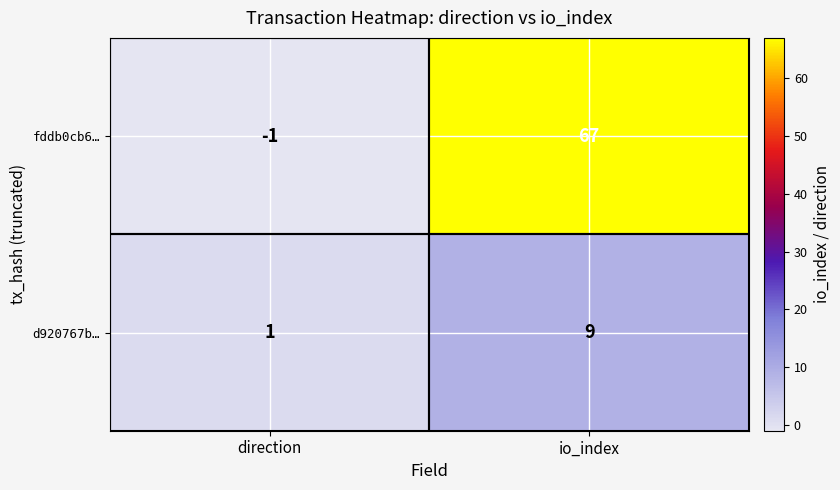

Which series has the largest total across all categories?

fddb0cb6…